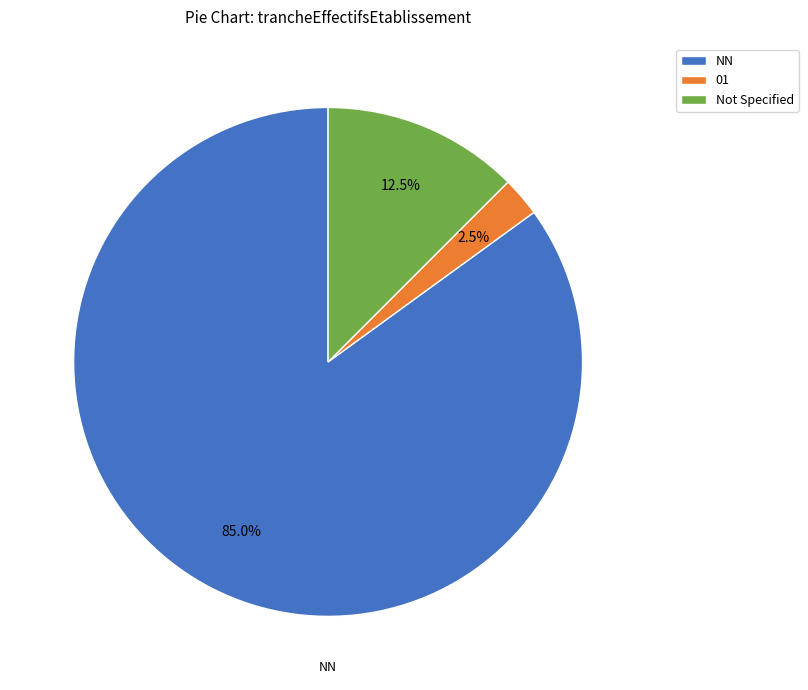

How many segments does this pie chart have?

3